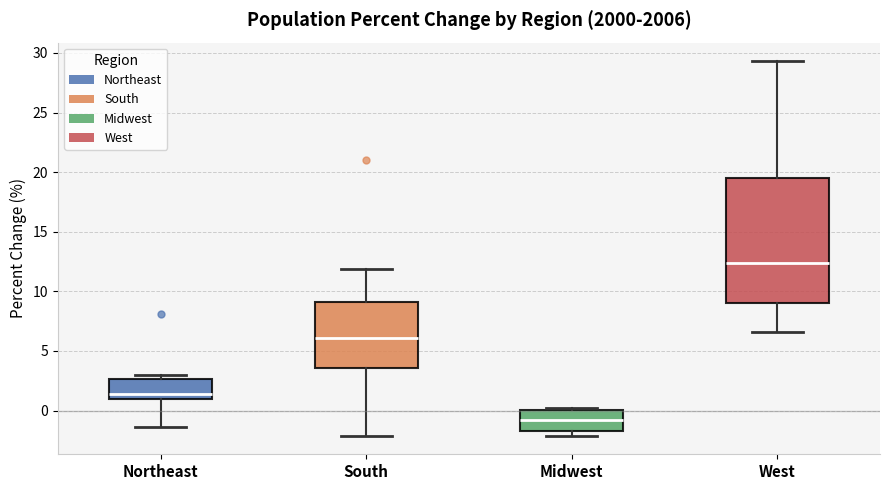

Which box's median line is the lowest?

Midwest